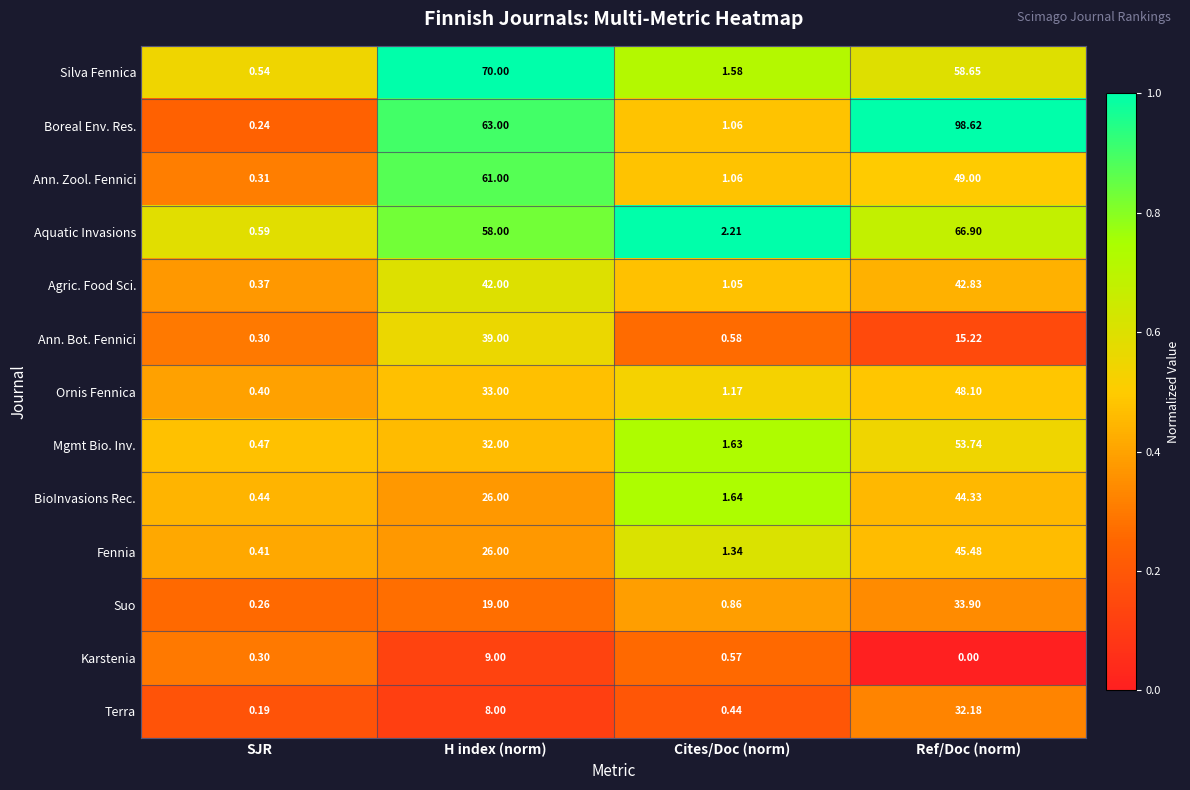

Which category has the lowest value in the Boreal Env. Res. series?

SJR